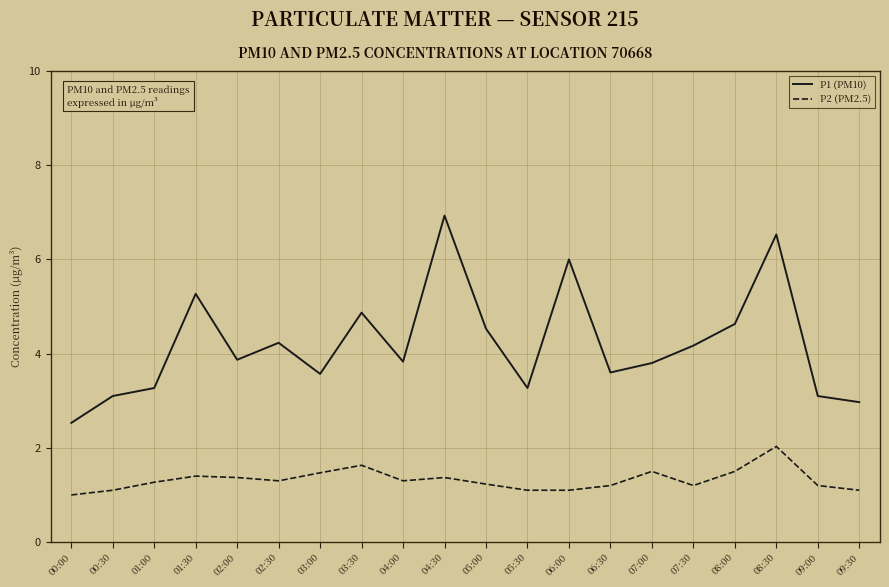

What position from the left is 08:00?

17